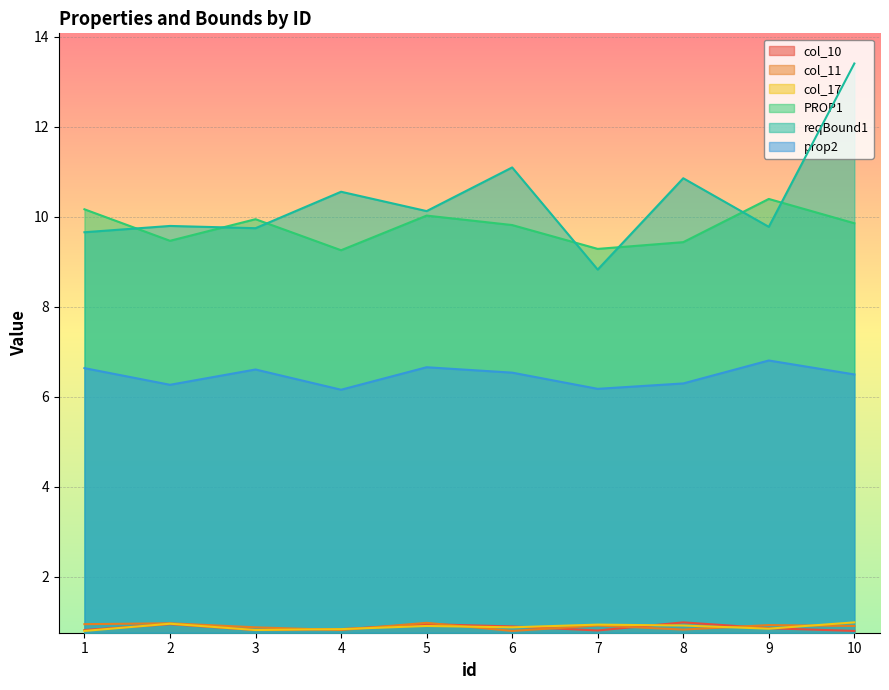

What is the minimum value for reqBound1?

8.8